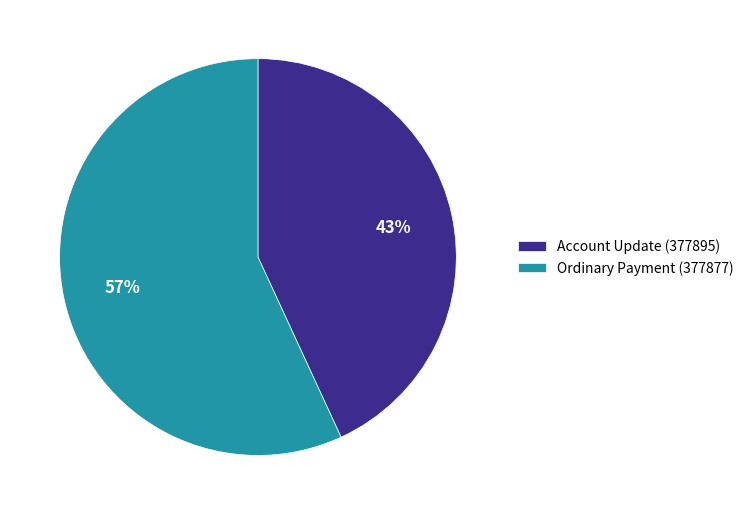

Rank the categories by value from lowest to highest.

Account Update (377895), Ordinary Payment (377877)